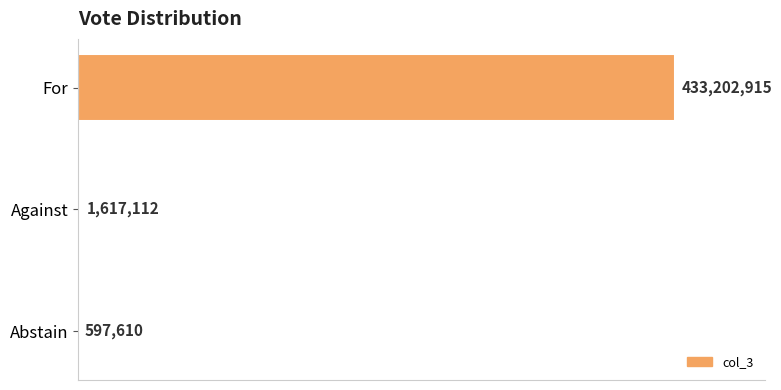

Are the bars horizontal?

Yes